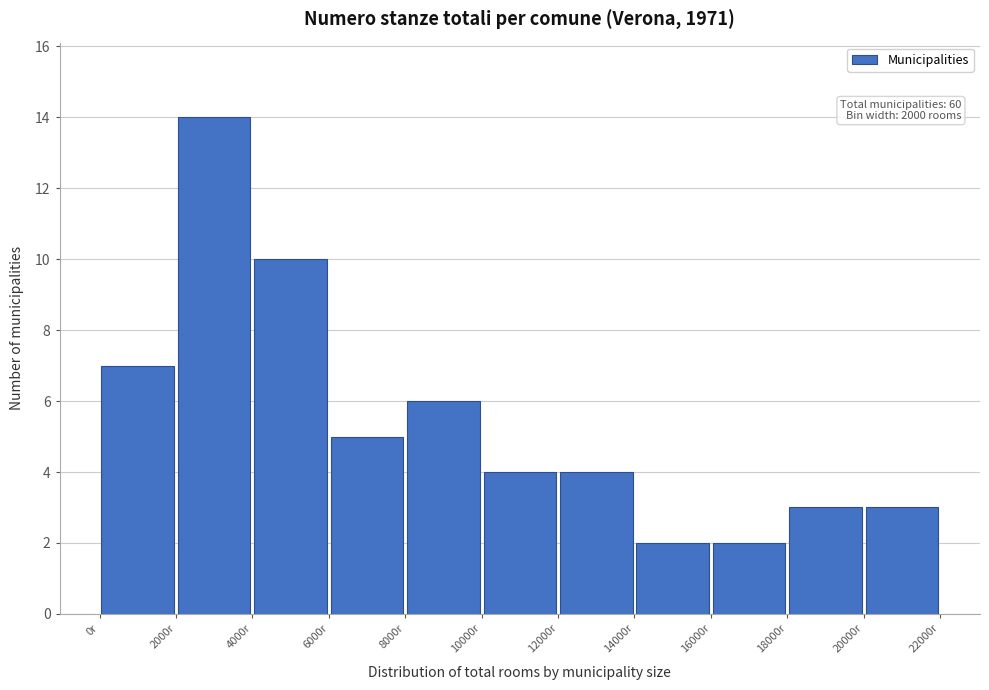

Over which range of the x-axis is the bar tallest?

2000 to 4000